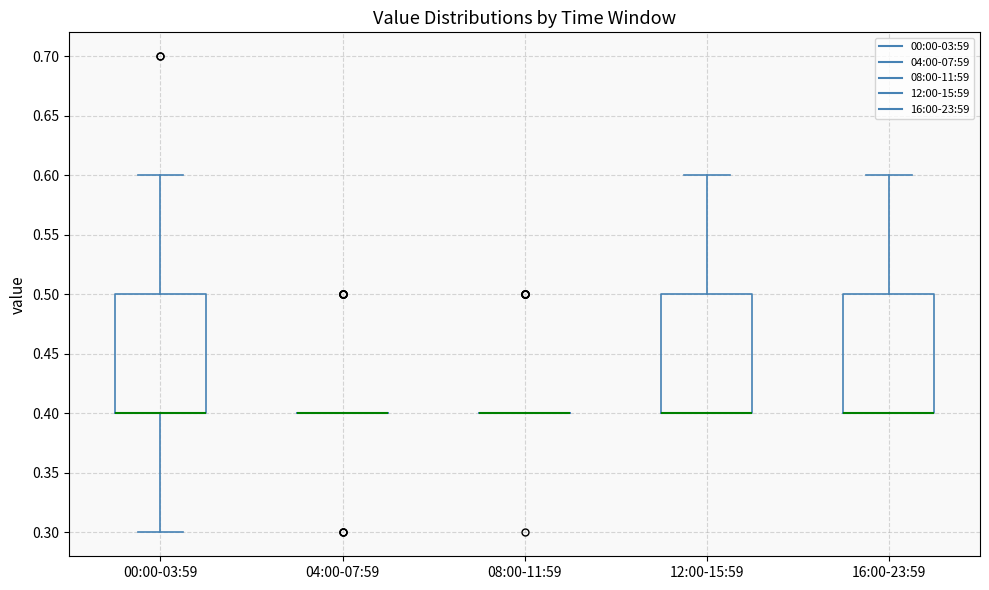

Where is the lower edge of the box for 12:00-15:59 on the y-axis? The values are not printed on the chart, so give them approximately, as read against the axis.

0.4